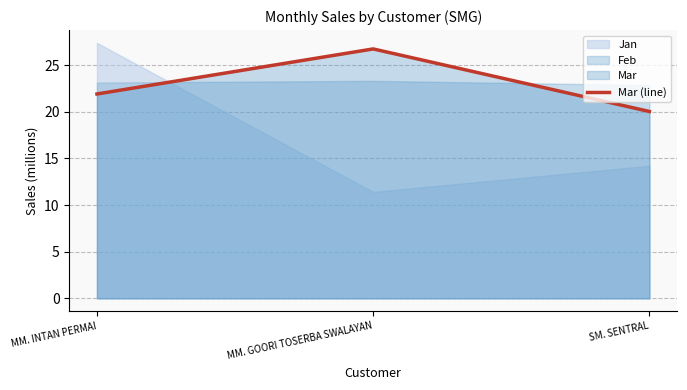

Is it true that the value at MM. INTAN PERMAI is 10.6?

False